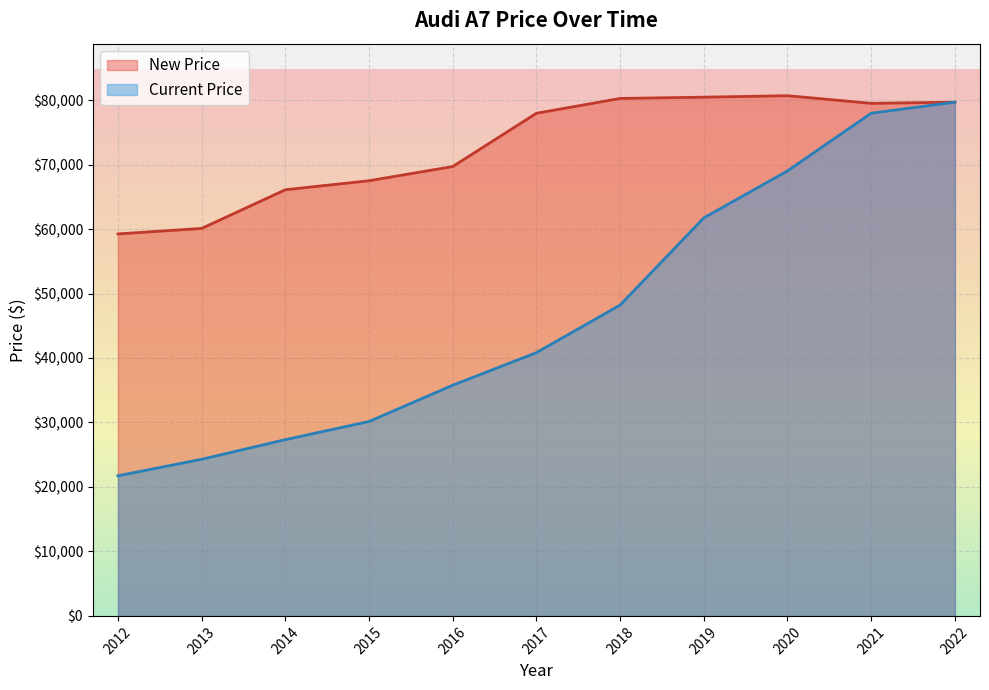

In New Price, how many points are lower than both neighbors (excluding endpoints)?

1